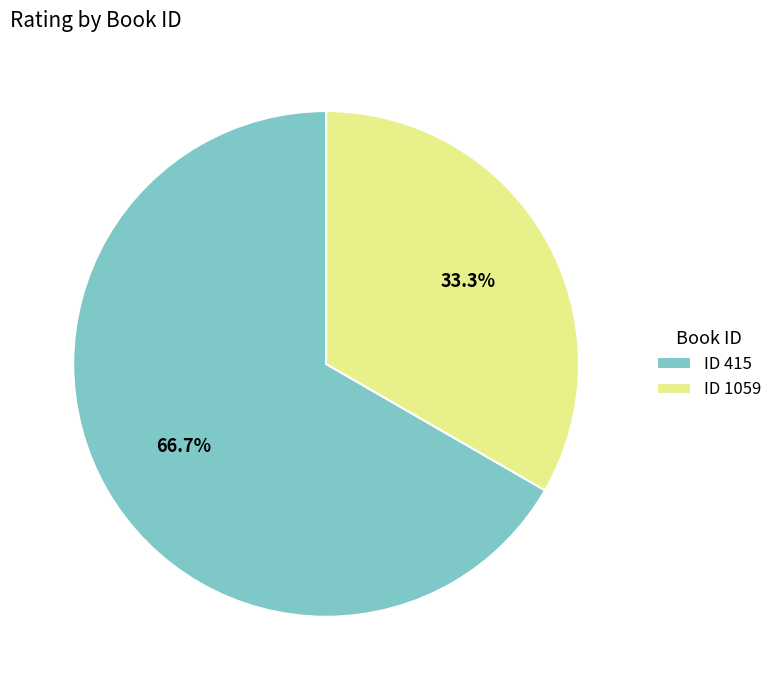

Is the sum of ID 415 and ID 1059 greater than half?

Yes